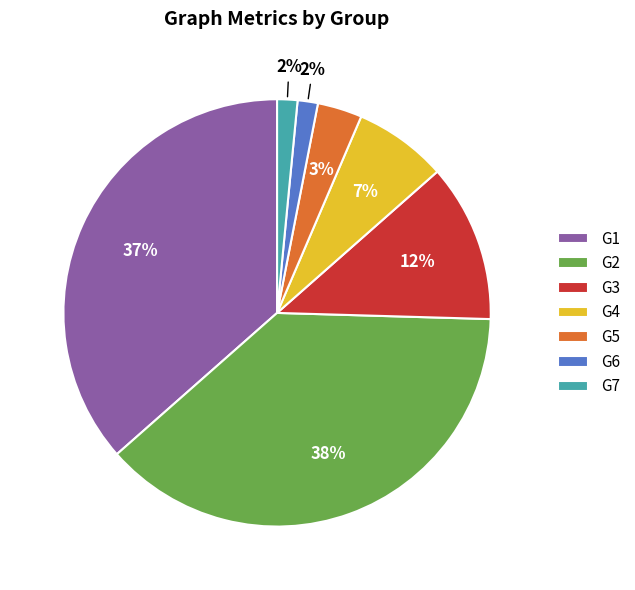

Count the number of slices in the pie.

7